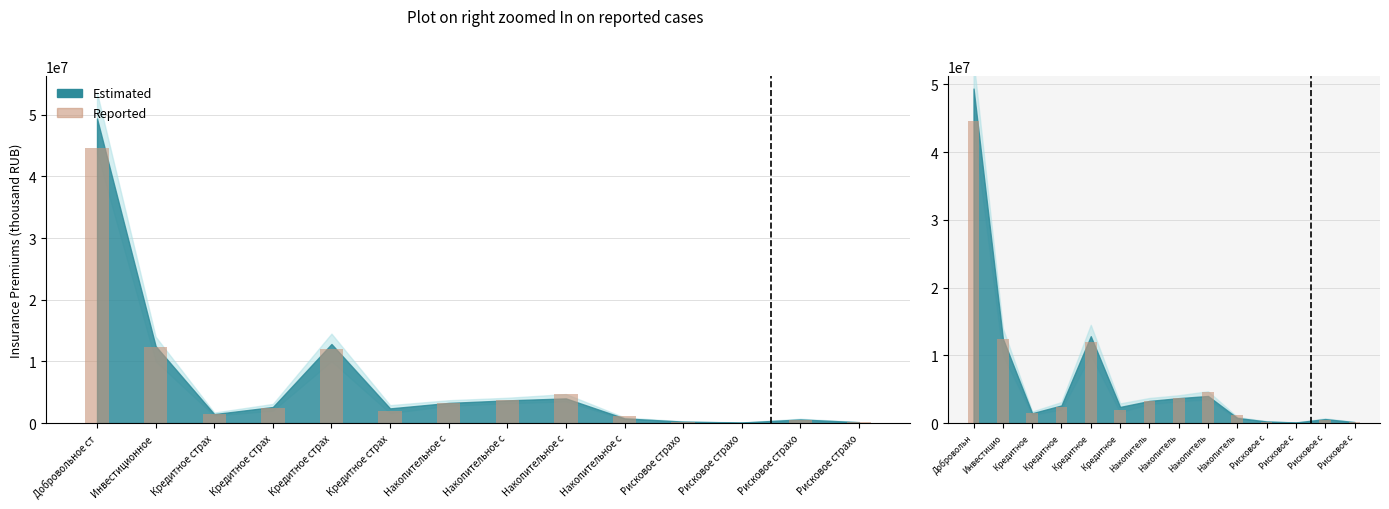

What is the difference between the maximum and minimum values?

44453225.2